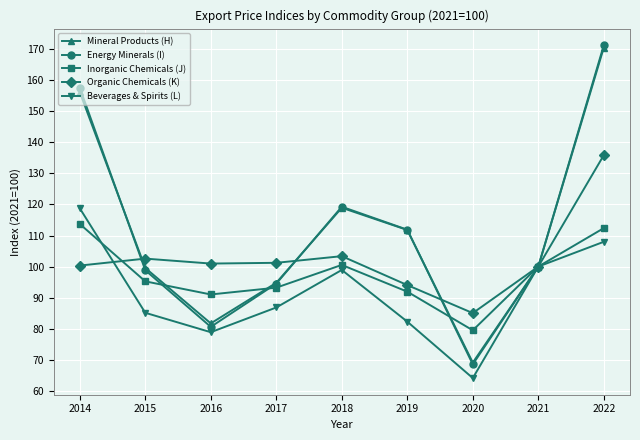

Where is the first local maximum for Beverages & Spirits (L)?

2018